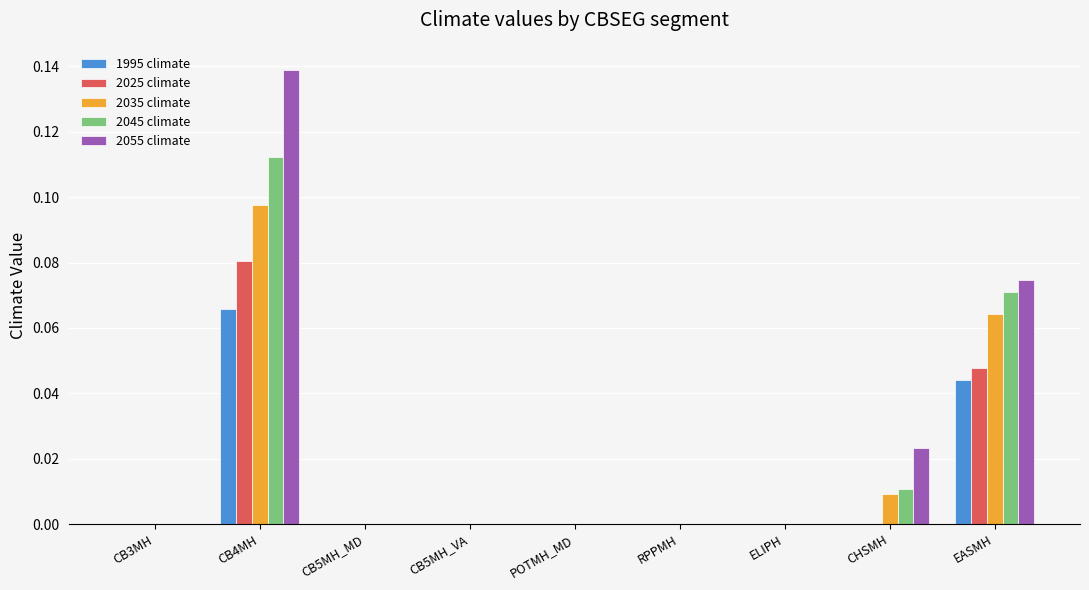

The 2025 climate series shows -0.1 at ELIPH. True or false?

False